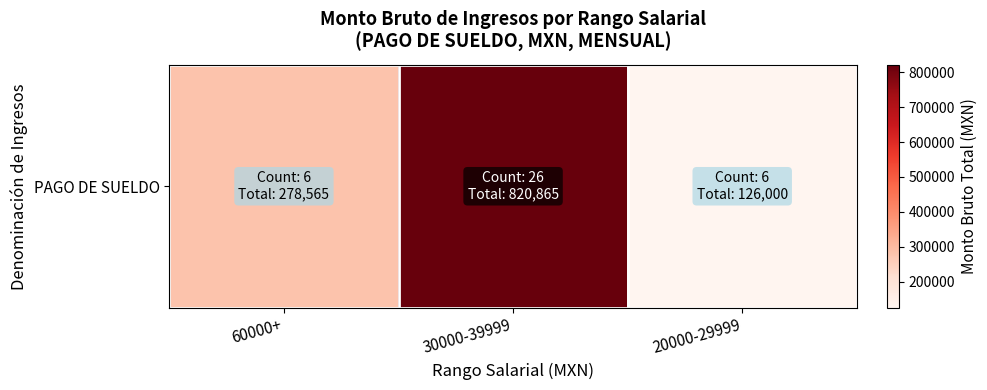

What is the sum of all values?

1225430